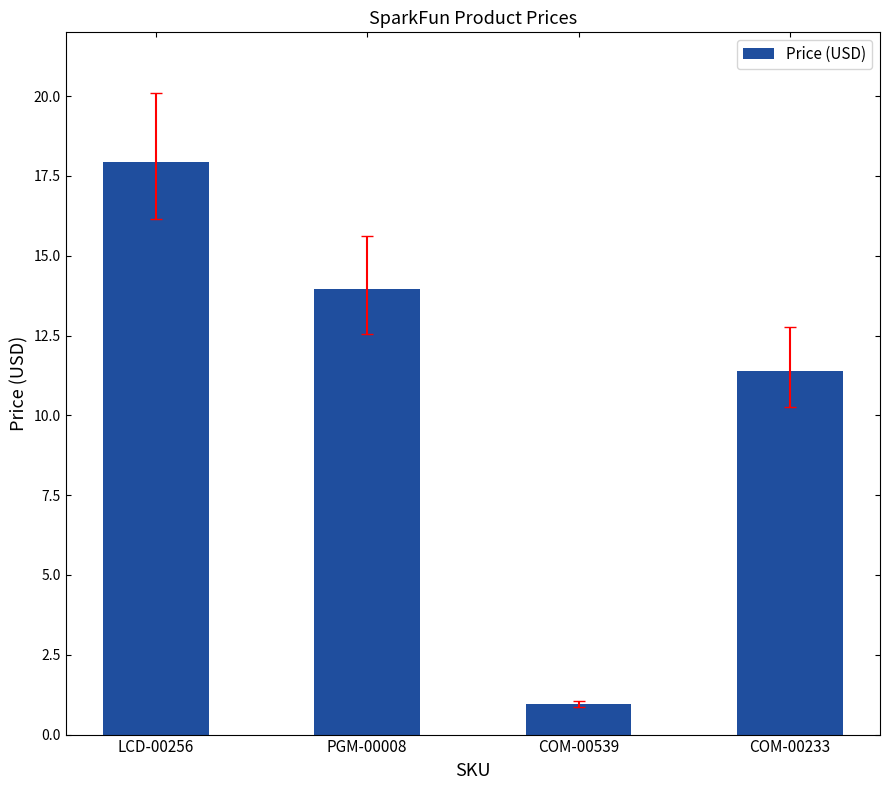

At which category does the chart reach its peak across all series?

LCD-00256